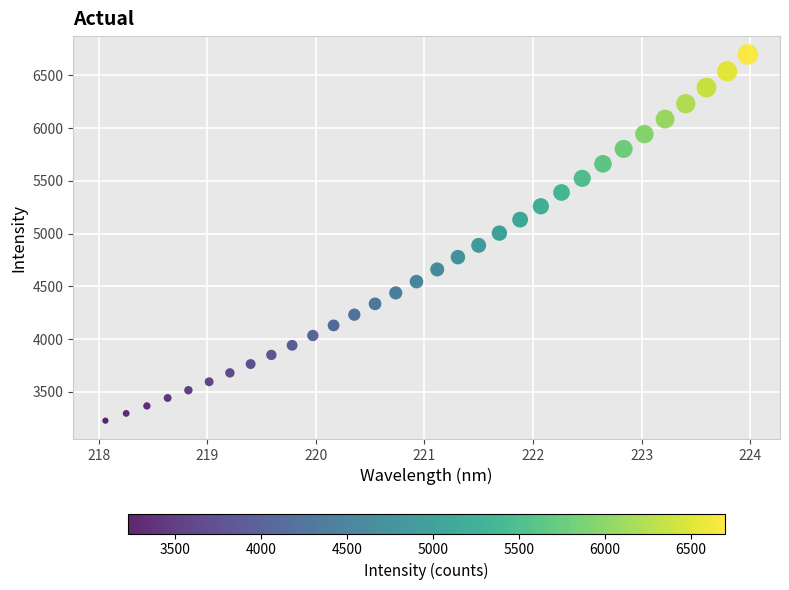

What is the range of X values (max minus min)?

5.9